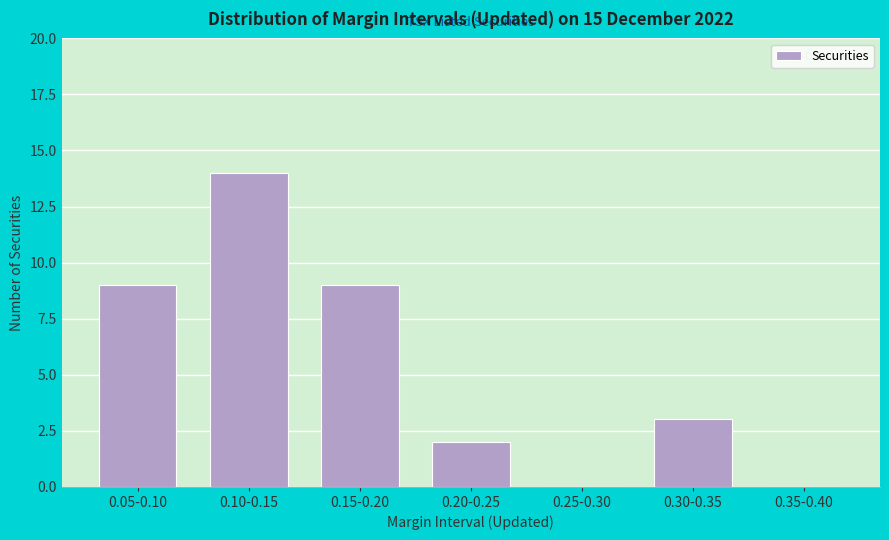

Reading left to right, transcribe all the data shown in this chart.

0.05-0.10=9	0.10-0.15=14	0.15-0.20=9	0.20-0.25=2	0.25-0.30=0	0.30-0.35=3	0.35-0.40=0